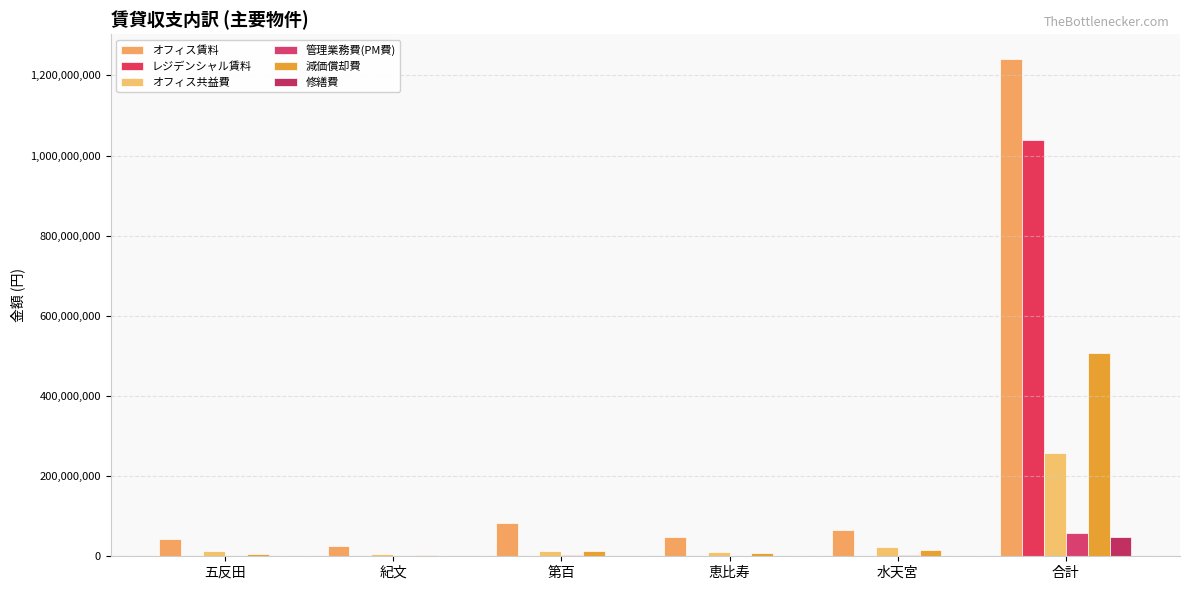

How many groups of bars are there?

6